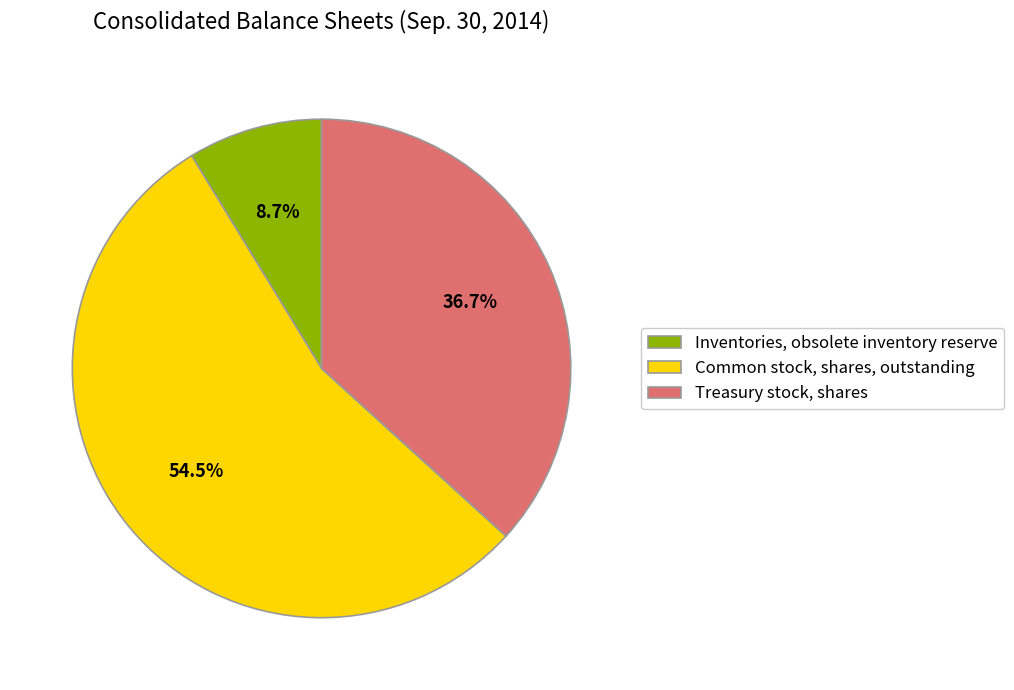

To the nearest percent, what portion does Inventories, obsolete inventory reserve represent?

9%